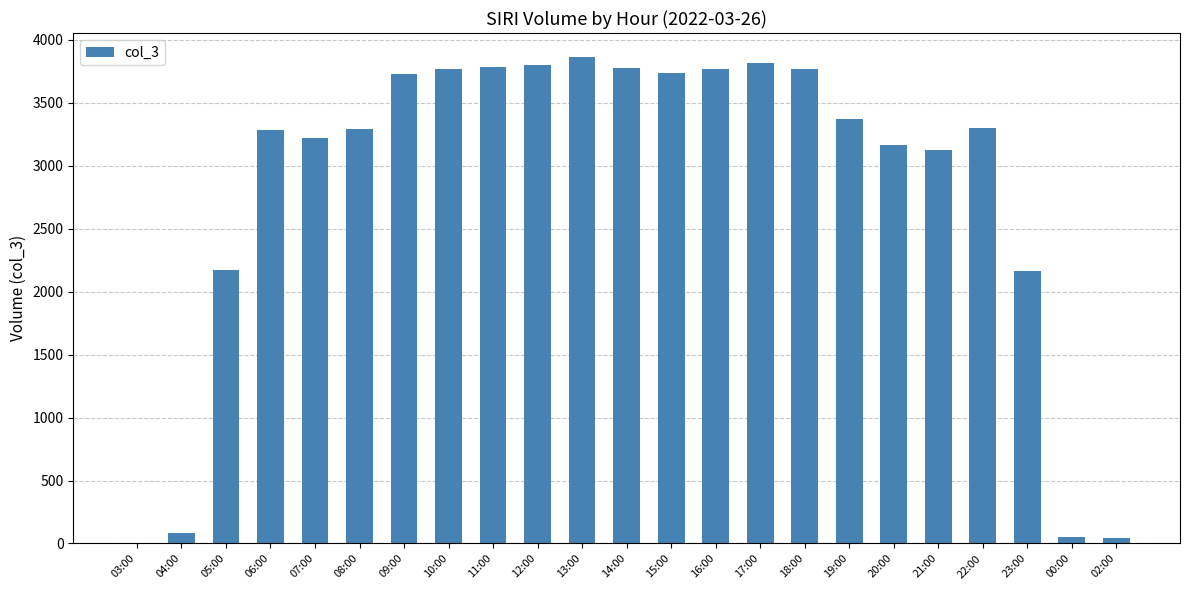

What value does the data have at 18:00, to the nearest 100?

3800